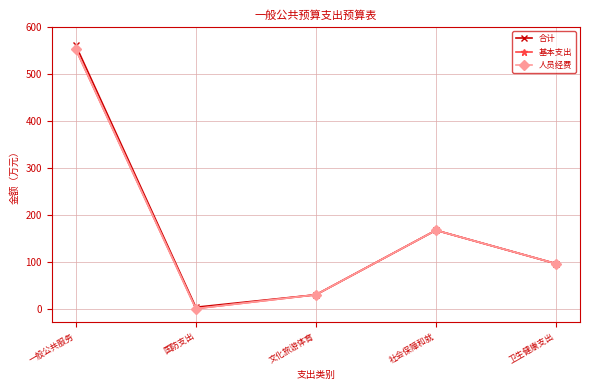

Which series has the widest spread of values?

合计